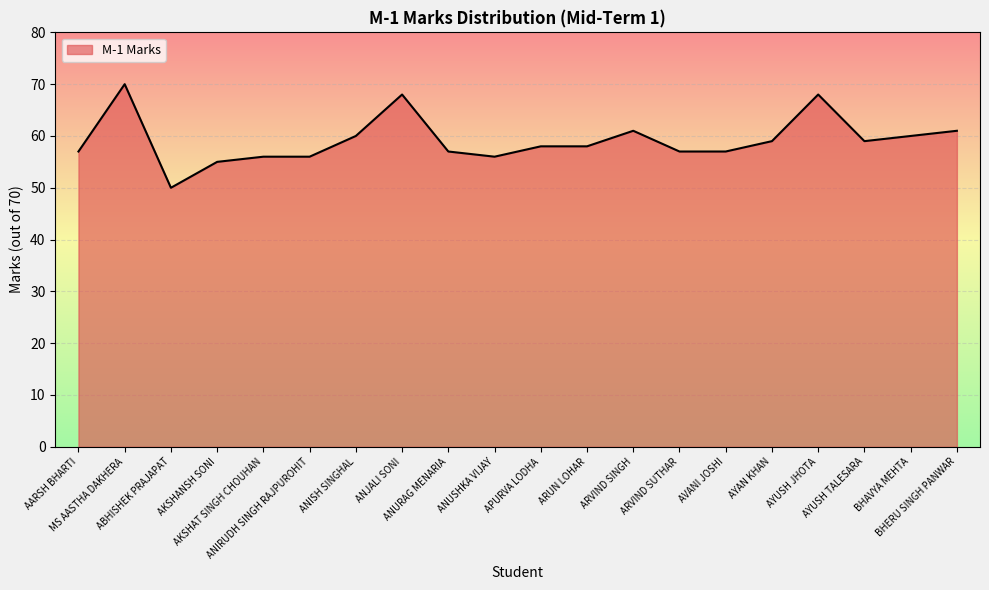

What is the difference between the maximum and minimum values?

20